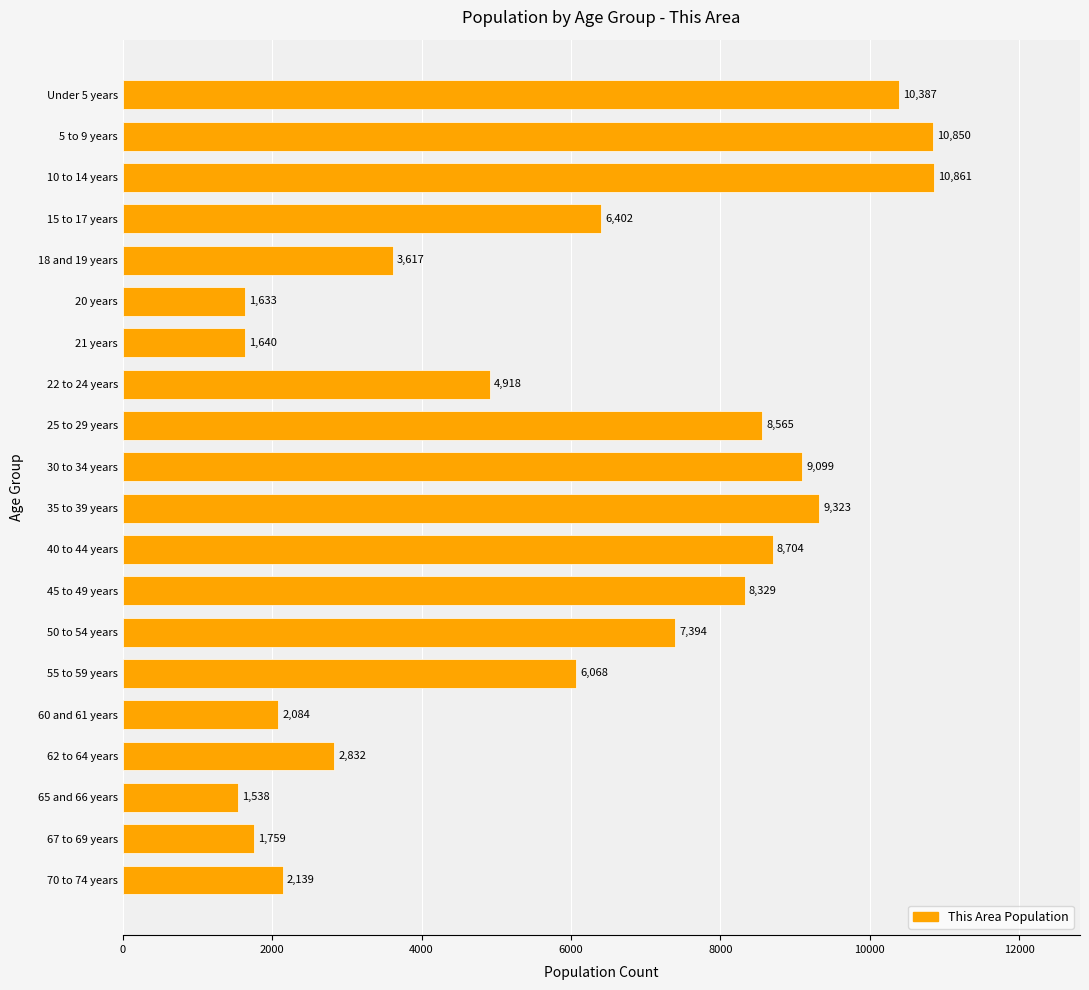

Count the number of data series in this chart.

1